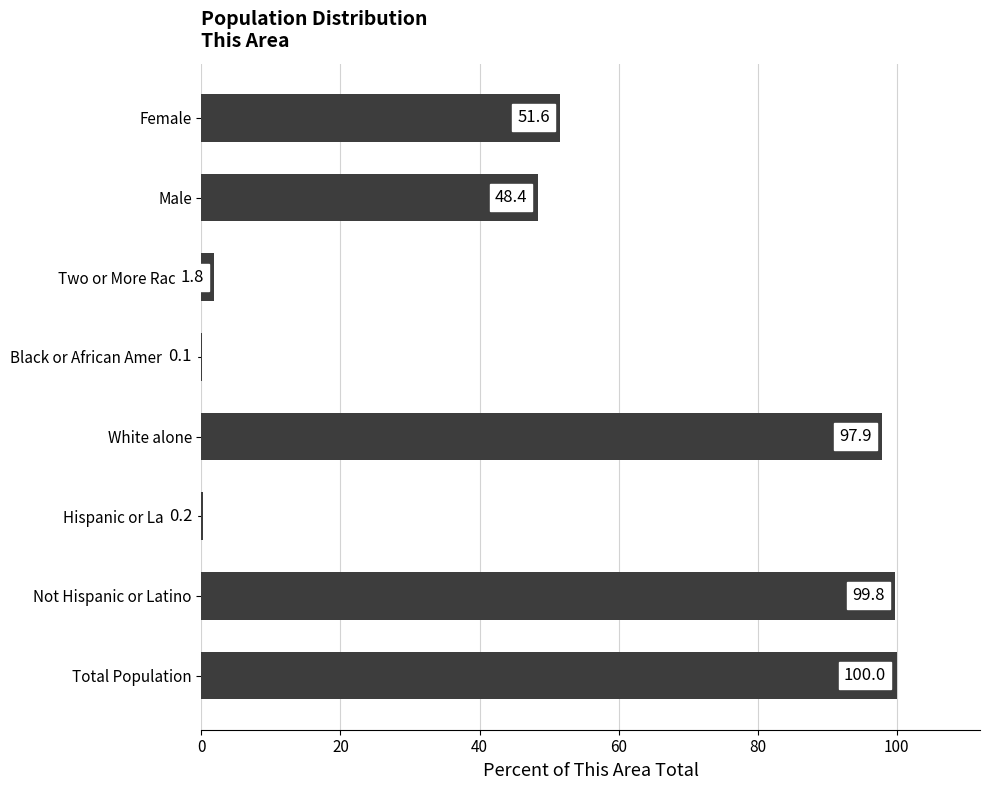

What is the greatest value displayed?

100.0